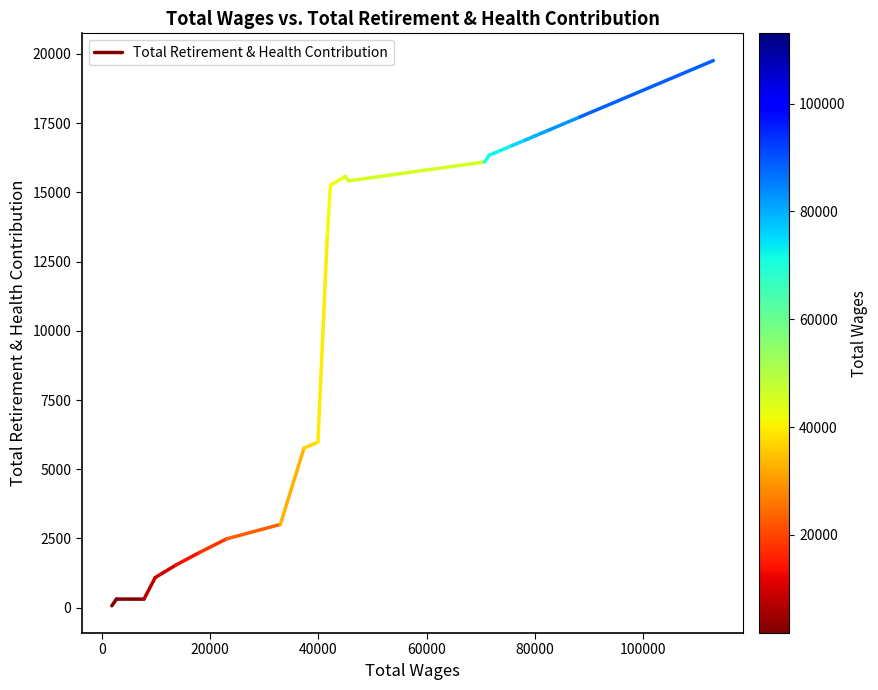

What is the minimum value shown in the chart?

68